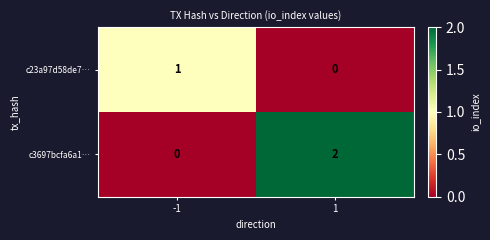

The value of c3697bcfa6a1… at -1 is 0. True or false?

True